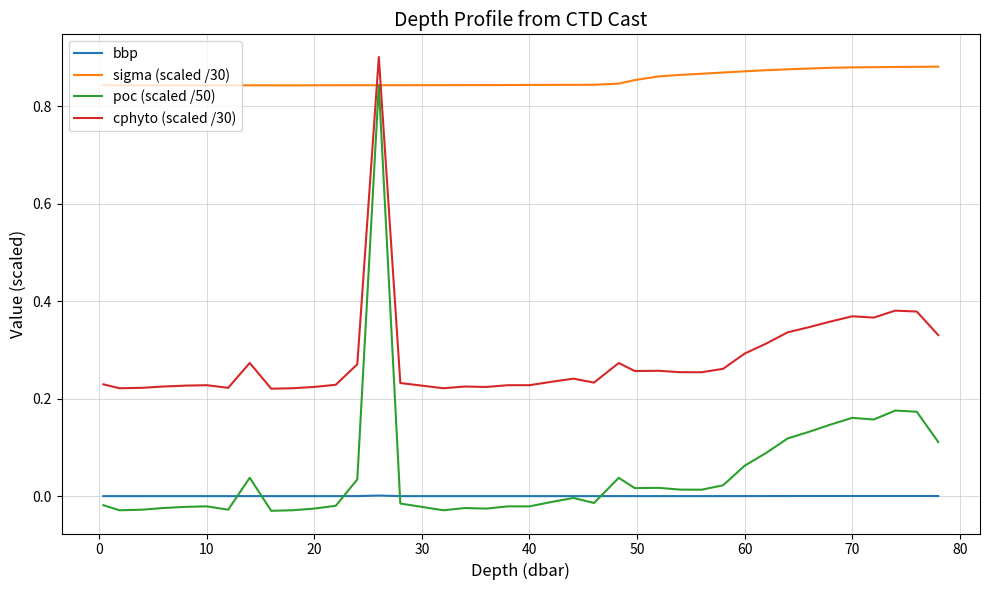

Which series has the widest spread of values?

poc (scaled /50)